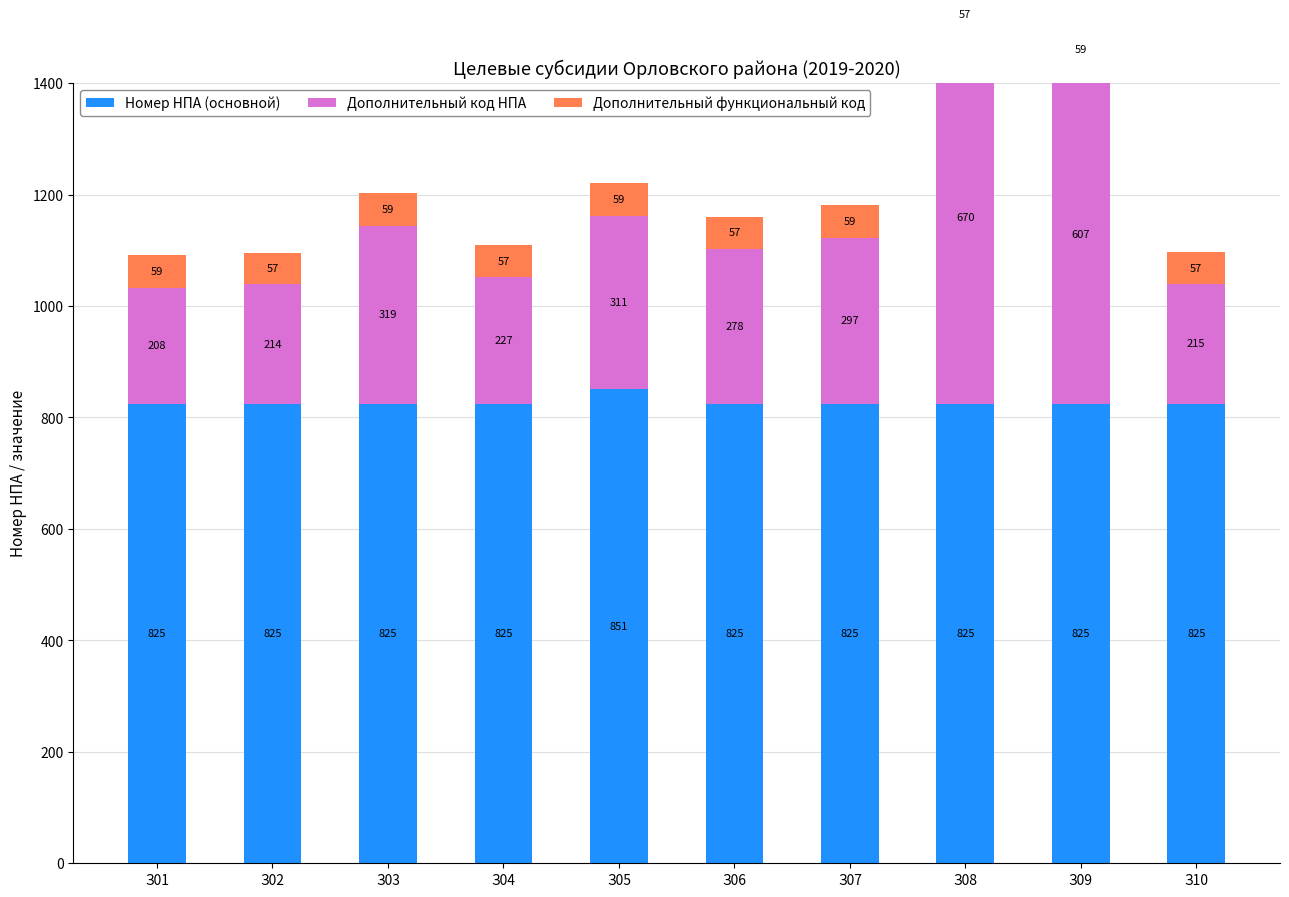

Count the number of categories in the chart.

10